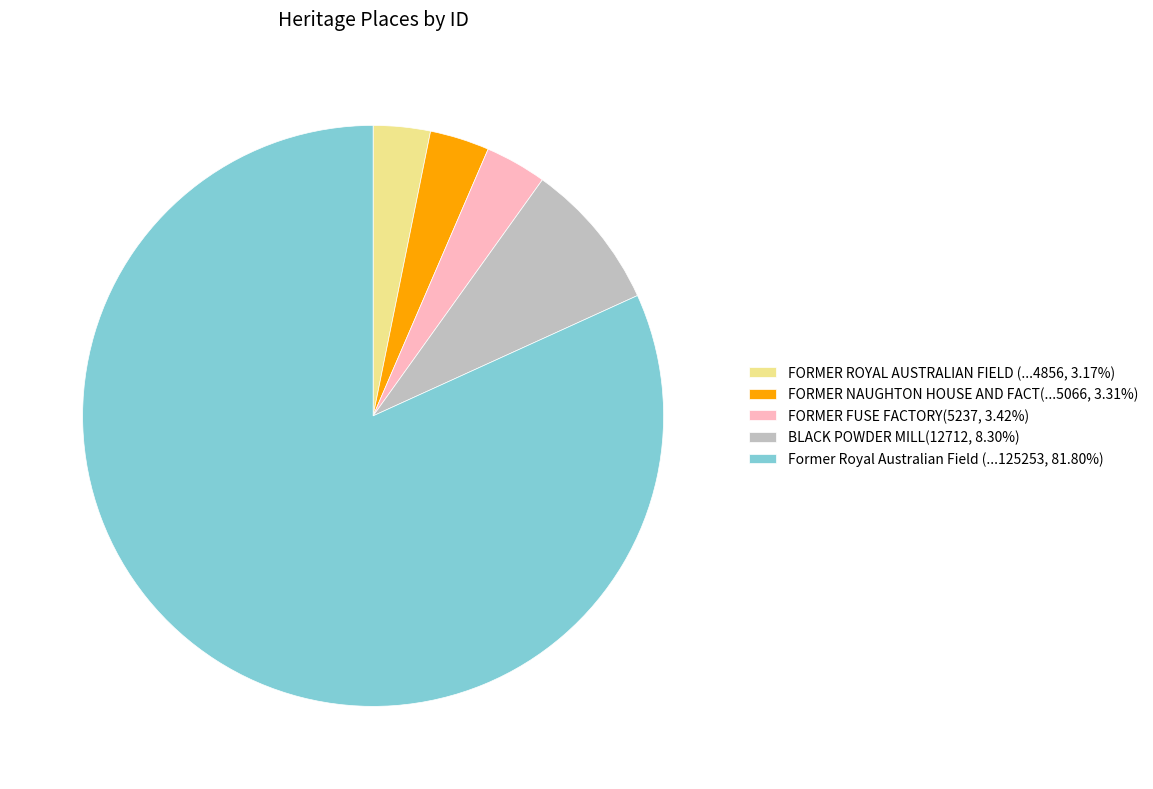

Do FORMER ROYAL AUSTRALIAN FIELD (...4856, 3.17%) and FORMER FUSE FACTORY(5237, 3.42%) together represent more than half of the pie?

No